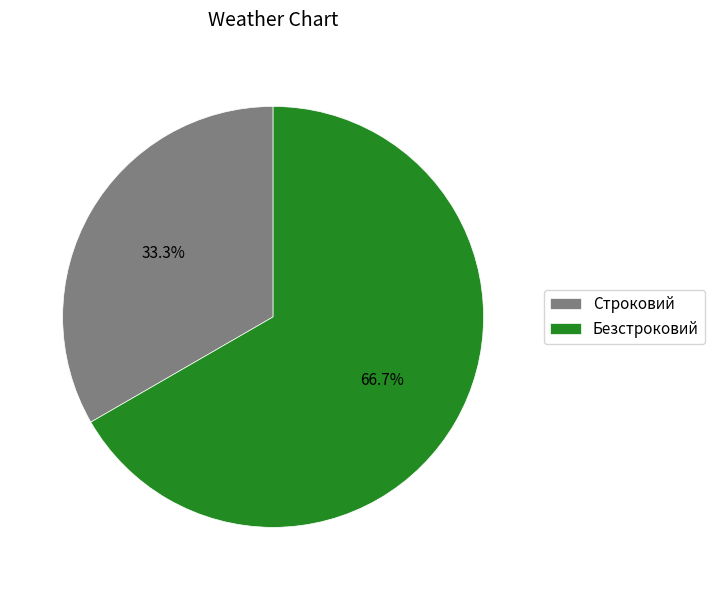

To the nearest percent, what portion does Безстроковий represent?

67%